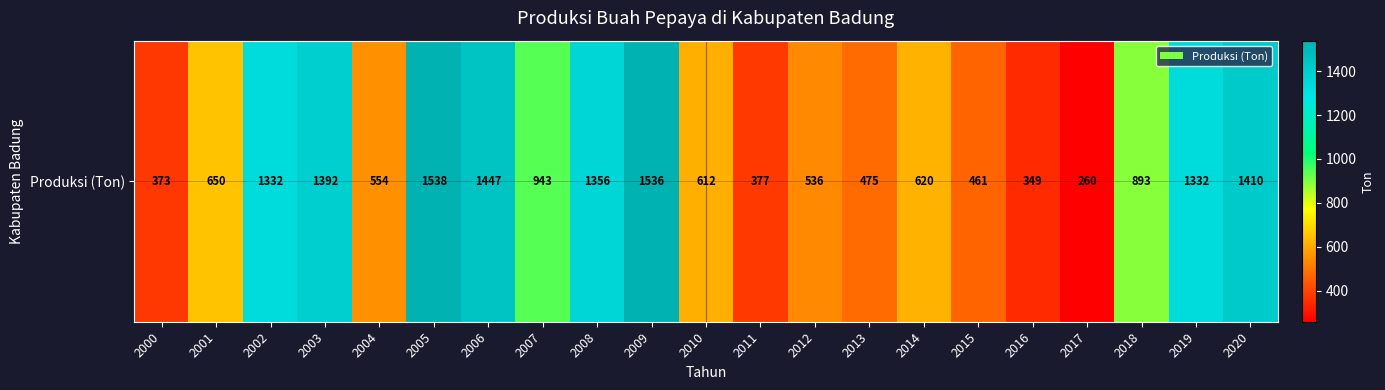

At which category does the chart reach its peak across all series?

2005